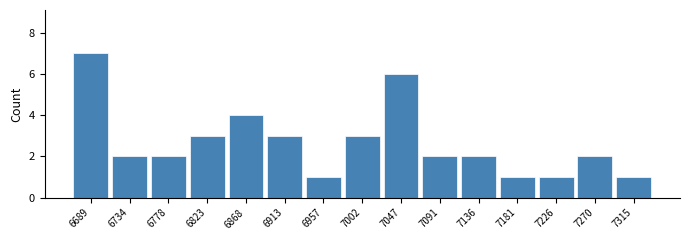

Reading left to right, list every bar in this chart as the range it spans on the x-axis followed by its height. Neither the bar edges nor the heights are printed on the chart, so give them approximately, as read against the axes.

6665 to 6710: 7
6710 to 6755: 2
6755 to 6800: 2
6800 to 6845: 3
6845 to 6890: 4
6890 to 6935: 3
6935 to 6980: 1
6980 to 7025: 3
7025 to 7070: 6
7070 to 7115: 2
7115 to 7160: 2
7160 to 7205: 1
7205 to 7250: 1
7250 to 7295: 2
7295 to 7340: 1